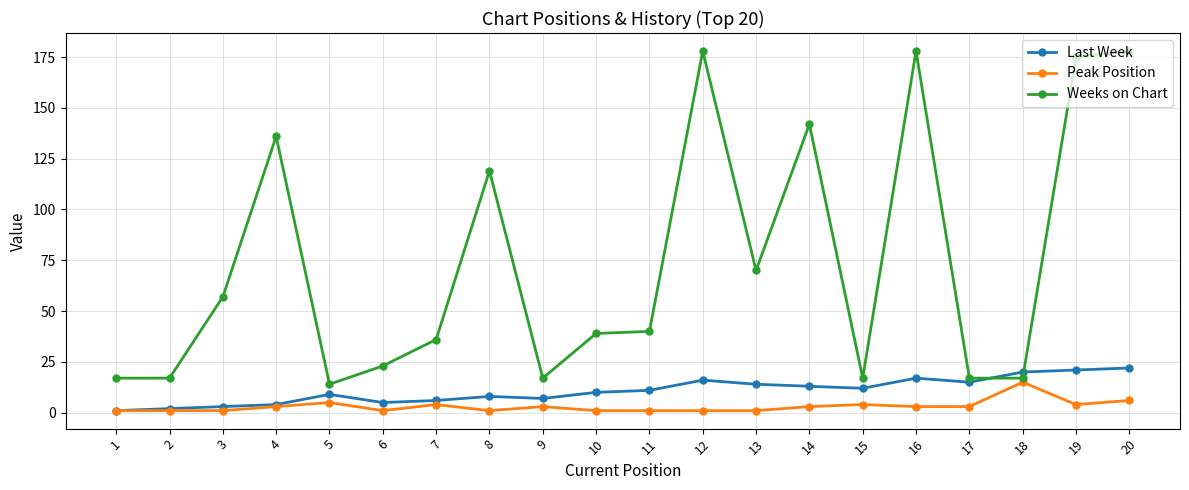

Is the value of Peak Position at 13 greater than the value of Last Week at 4?

No